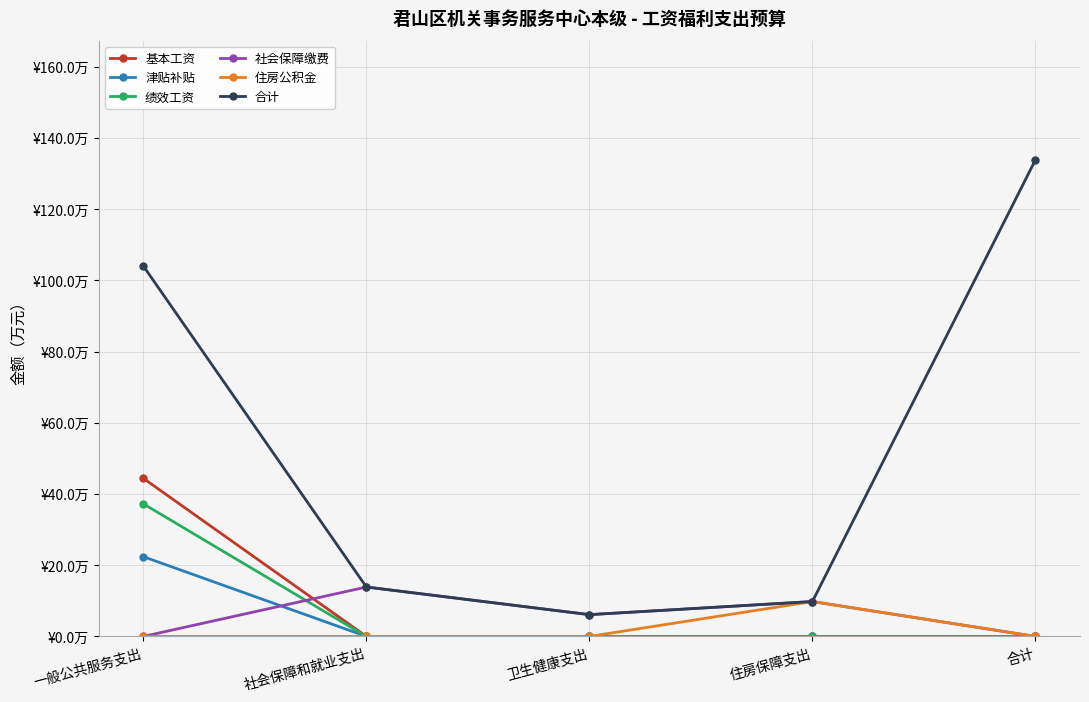

What is the value of the 住房公积金 point at the 4th from the left?

9.8